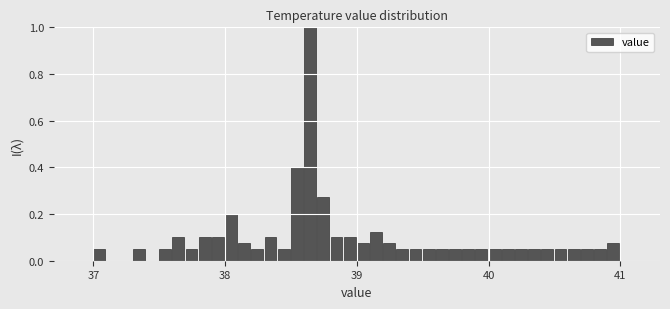

Read against the x-axis, roughly where is the centre of the tallest bar?

38.6